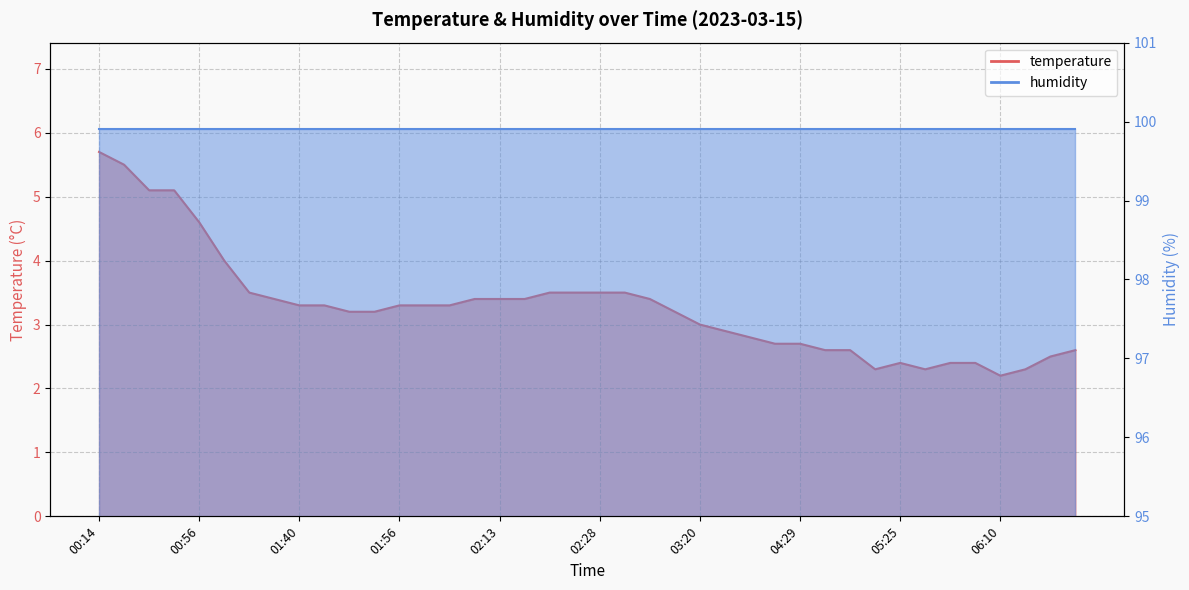

At which label does the data first exceed 3?

00:14